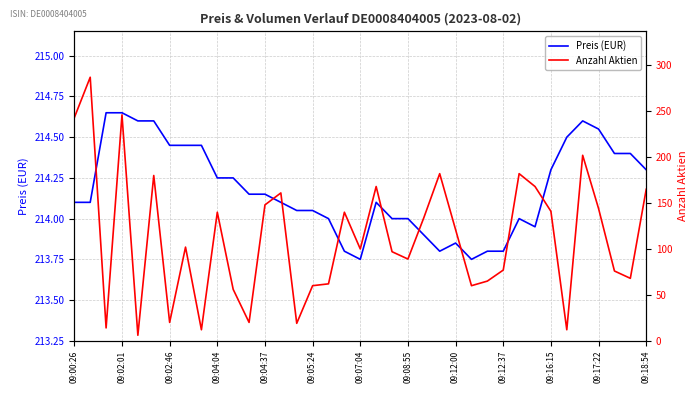

How many series are shown in this chart?

2